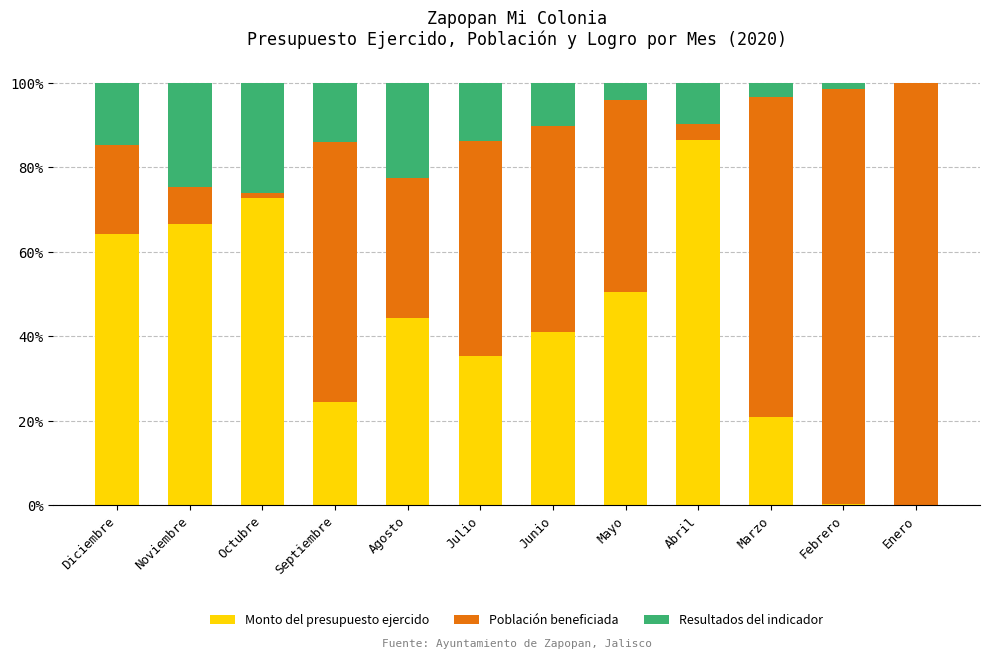

What is the maximum value for Monto del presupuesto ejercido?

86.5